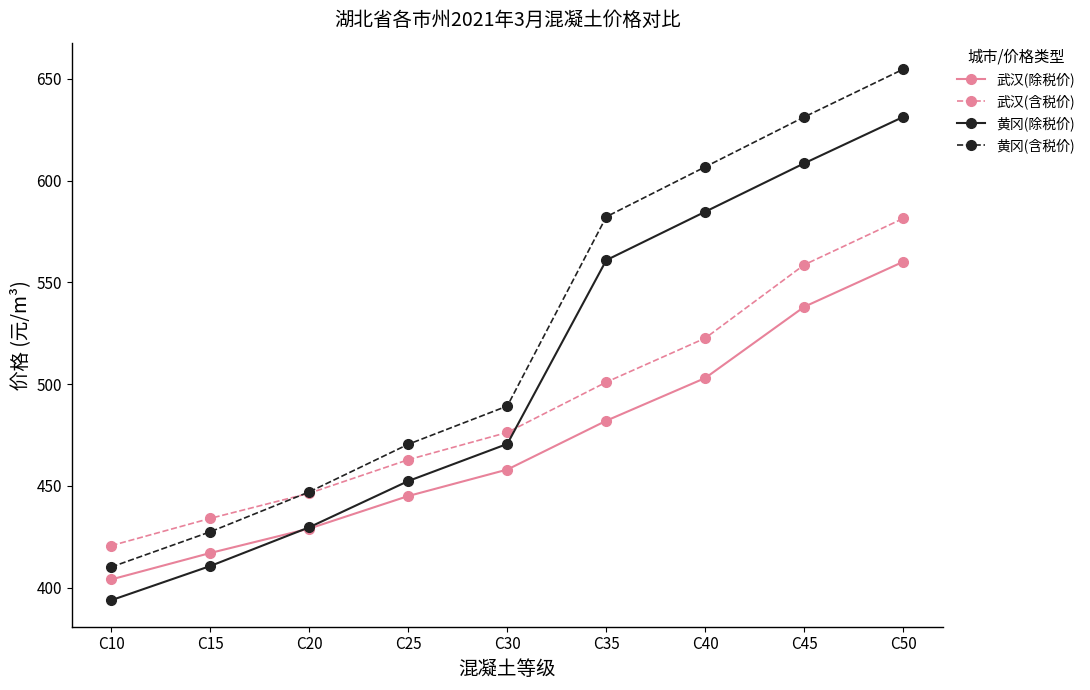

True or false: 武汉(含税价) has a value of 116.5 at C35.

False